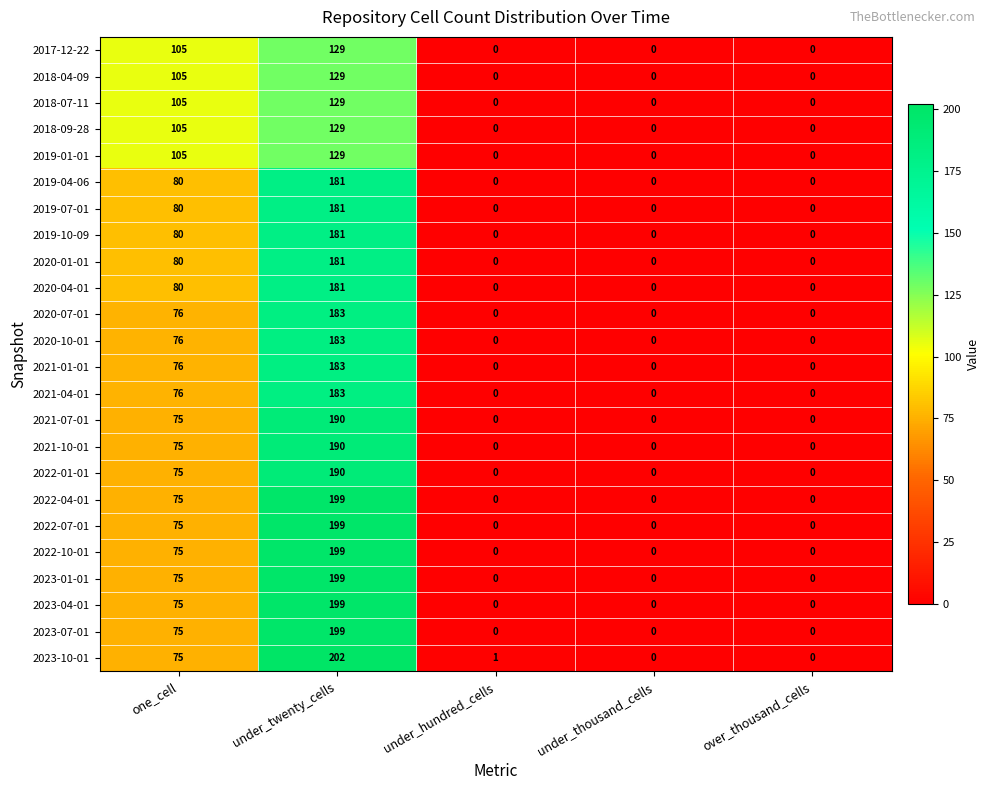

Between under_hundred_cells and over_thousand_cells, which series saw the biggest shift?

2023-10-01